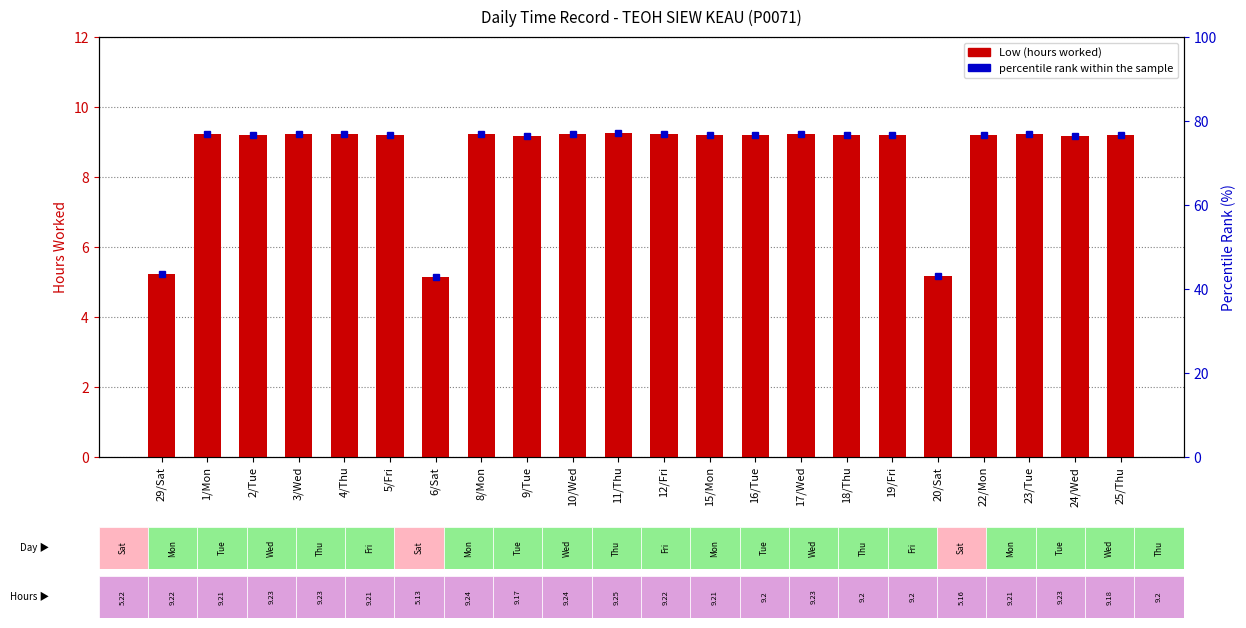

What is the difference between the maximum and minimum values?

4.1